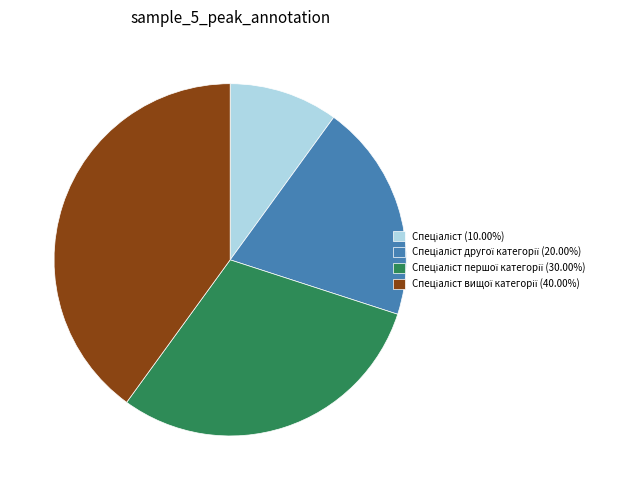

Is there any slice that represents more than half of the pie?

No